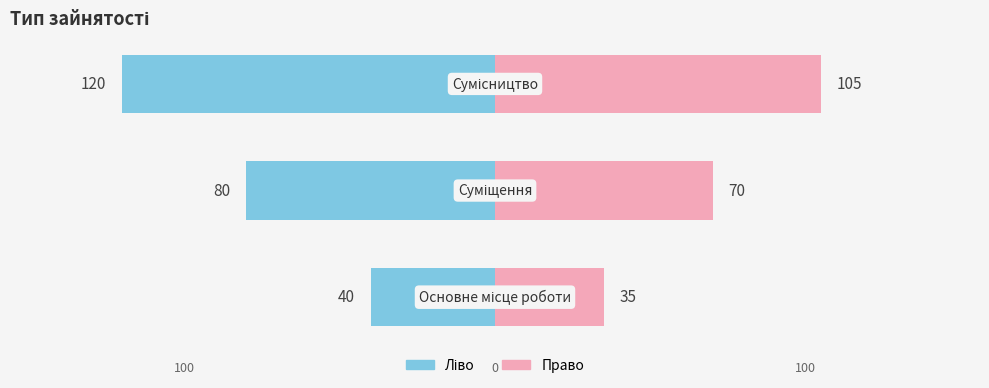

Reading left to right, what are all the values shown in this chart?

Ідентифікатор (ліво): 0=-40	1=-80	2=-120
Ідентифікатор (право): 0=35	1=70	2=105